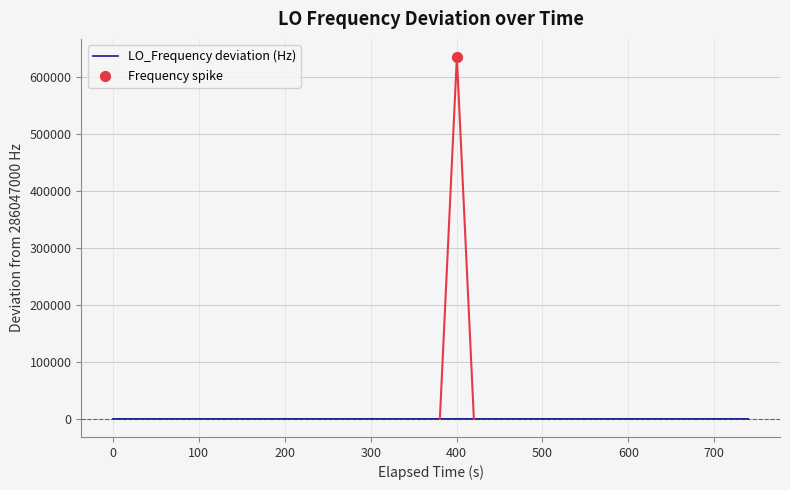

Which has a higher value, 300 or 500?

500